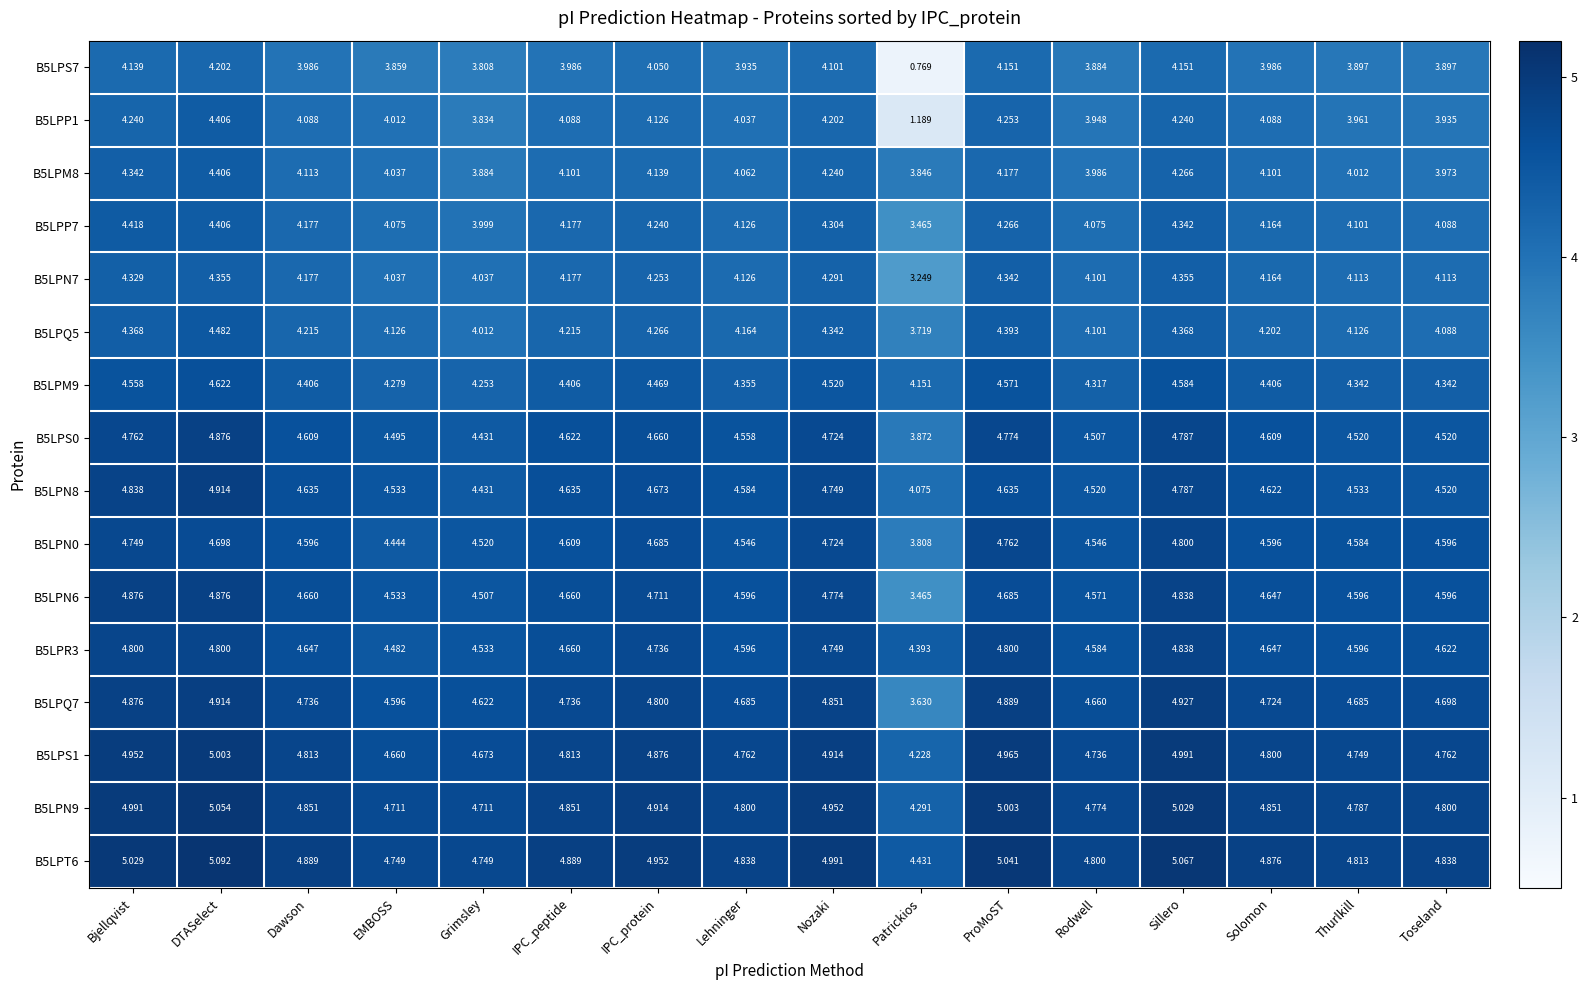

How many series are shown in this chart?

16